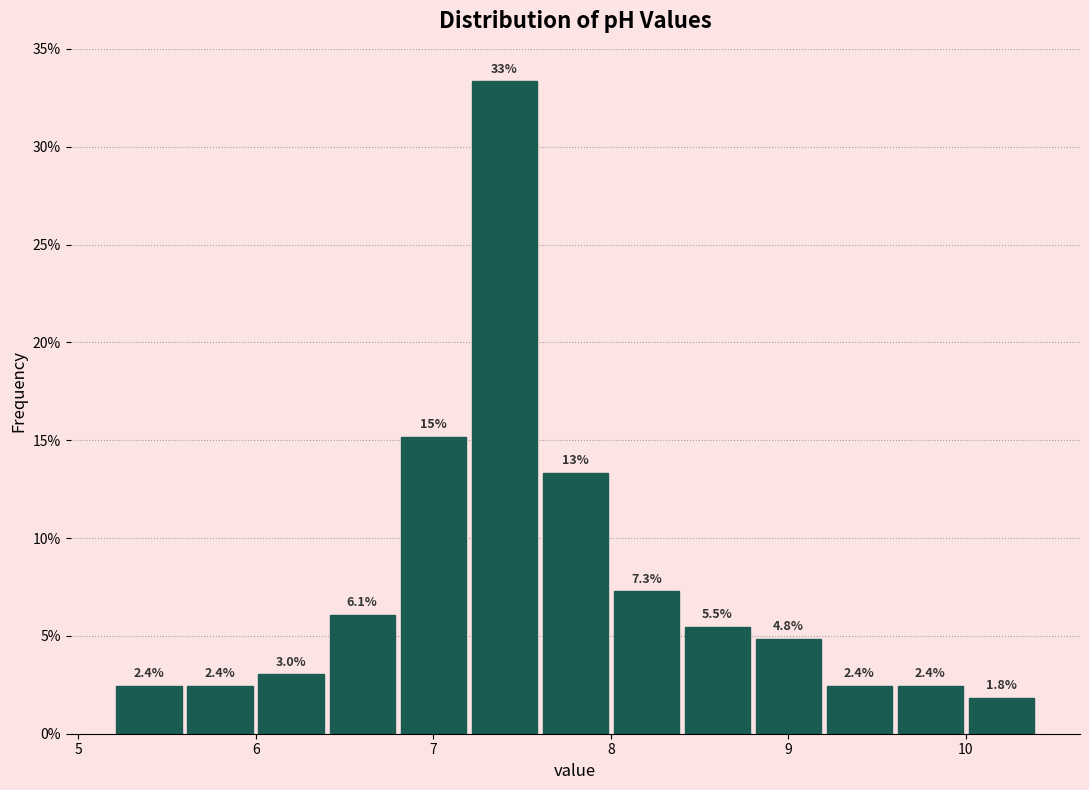

Over which range of the x-axis is the bar tallest?

7.2 to 7.6